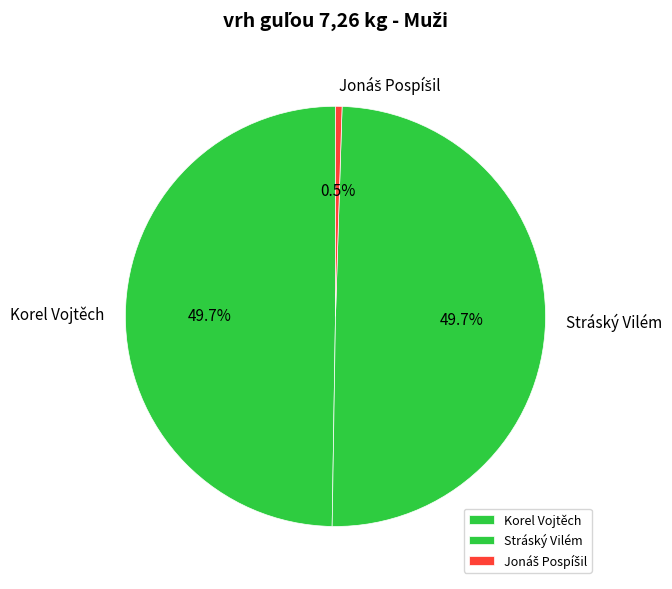

Combined, do Stráský Vilém and Korel Vojtěch account for over 50%?

Yes